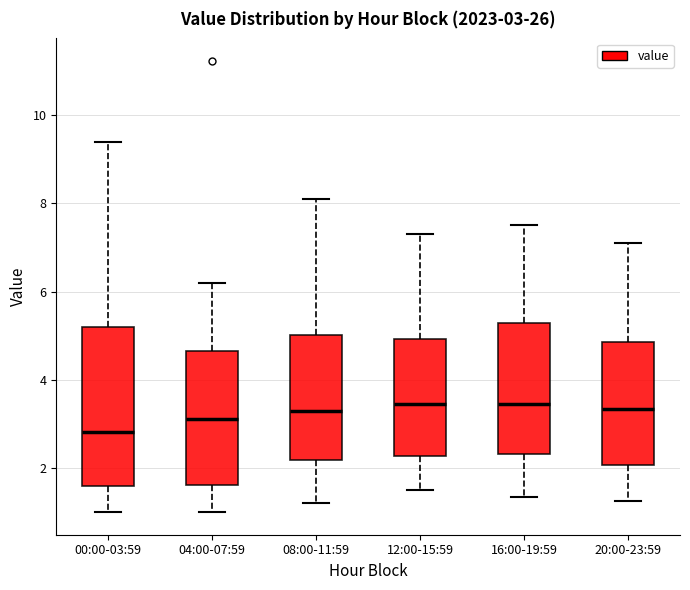

Which box has the lowest median line?

00:00-03:59